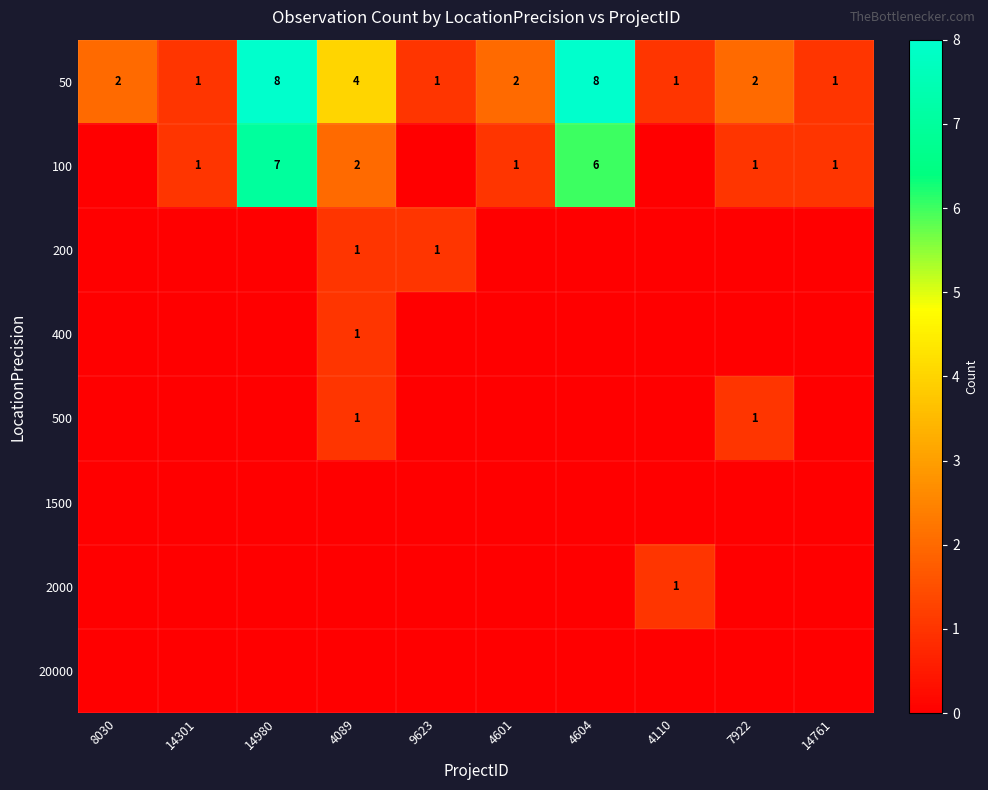

What is the difference between the maximum and minimum values in the 50 series?

7